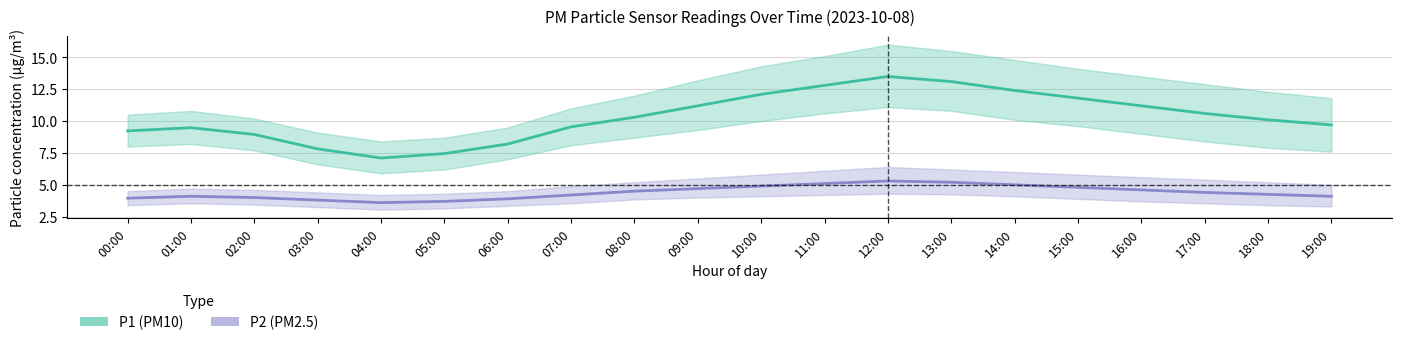

In P1 (PM10), how many points are lower than both neighbors (excluding endpoints)?

1